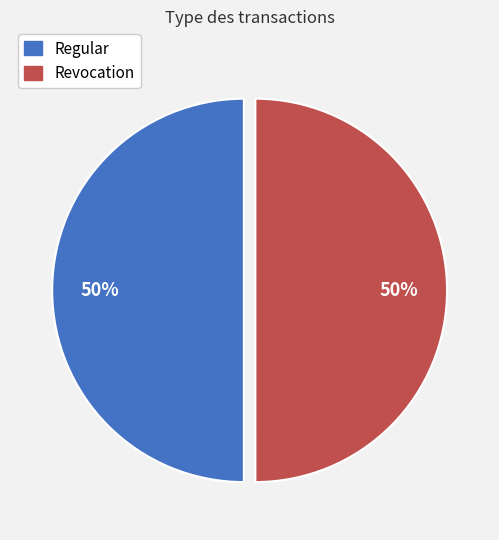

To the nearest percent, what percentage of the pie is Regular?

50%